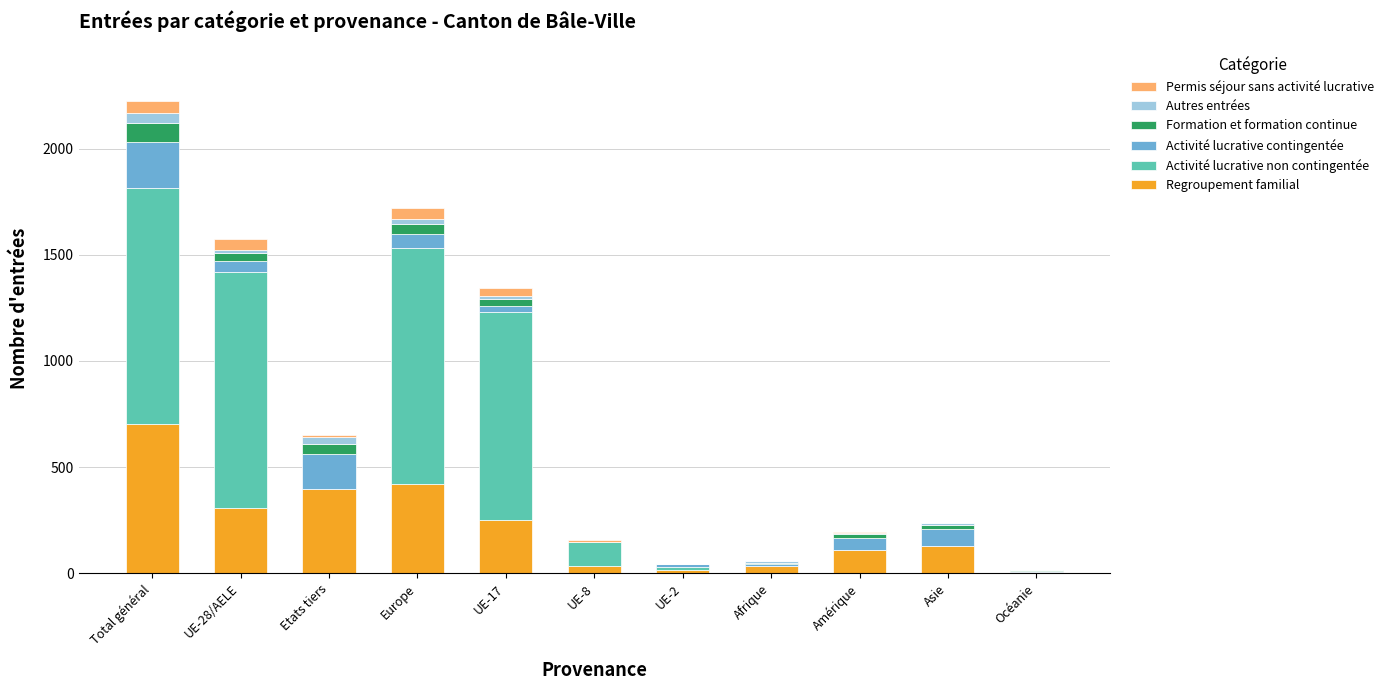

At which category is the sum across all series the highest?

Total général